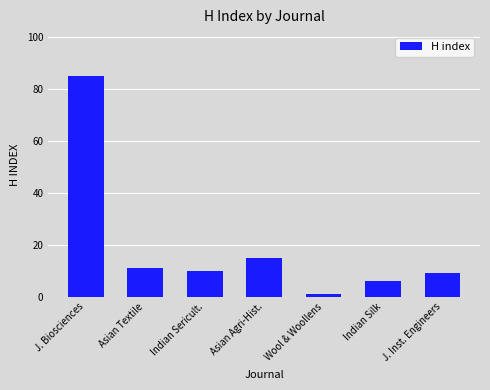

What is the value of the 7th bar from the left?

9